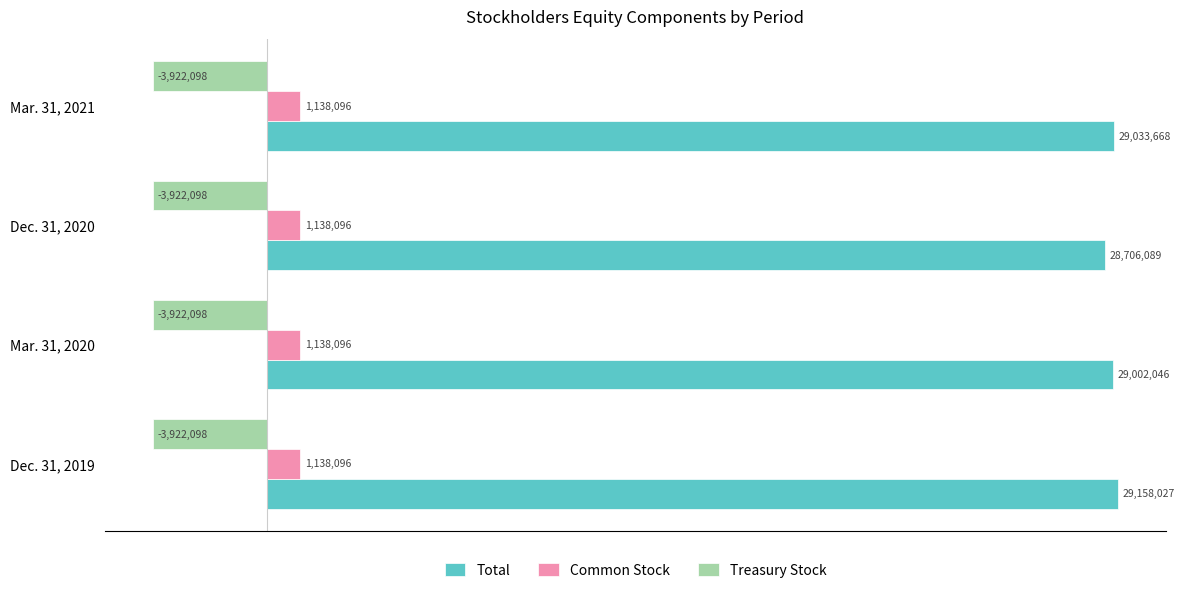

What are all the series names shown in the legend?

Total, Common Stock, Treasury Stock